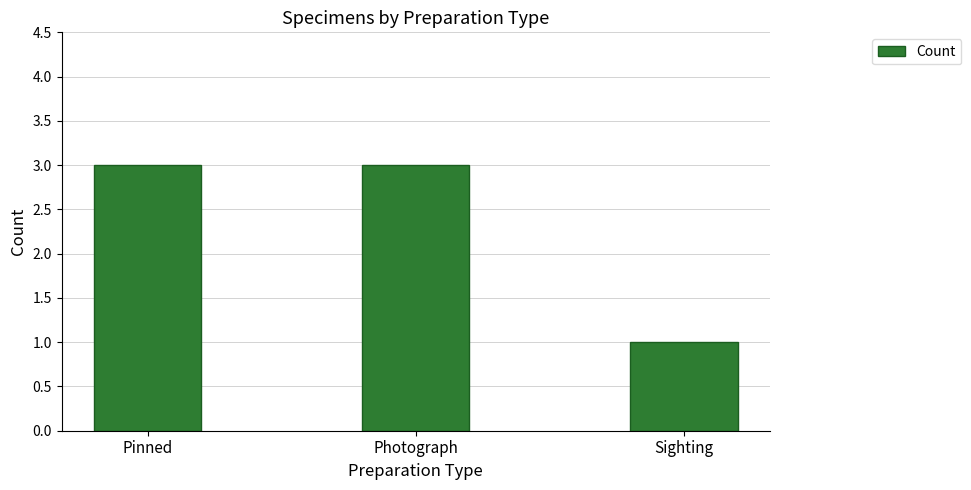

What is the value of the 2nd bar from the left?

3